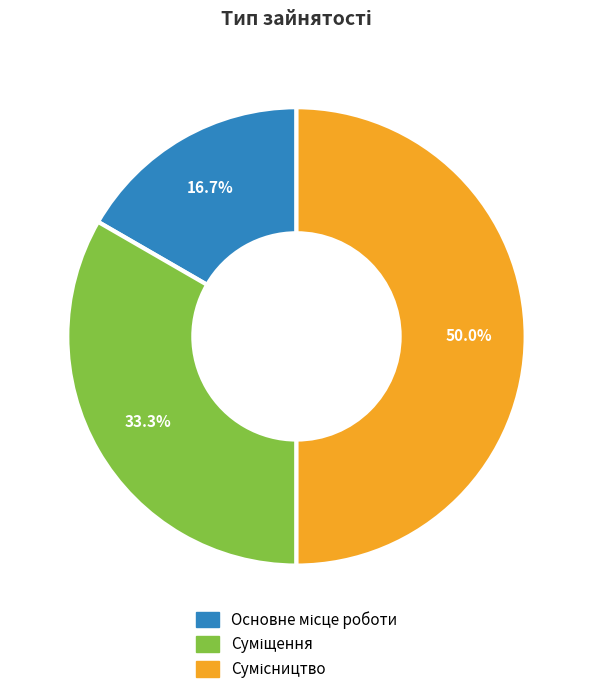

To the nearest percent, what is the difference between the Сумісництво and Основне місце роботи slice percentages?

33%